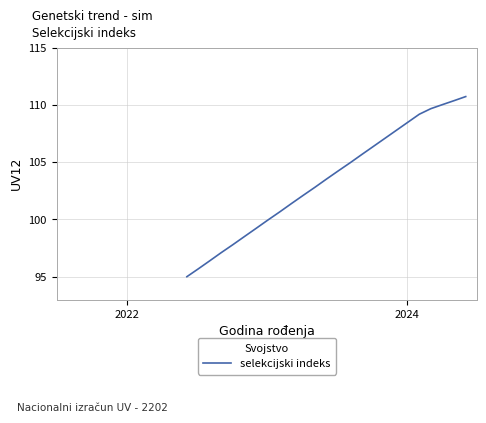

Is this an area chart (filled region under the line)?

No